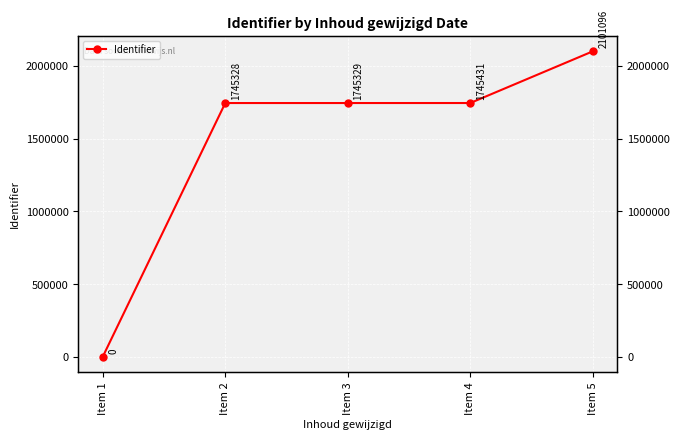

What is the sum of the values at Item 3 and Item 2?

3490657